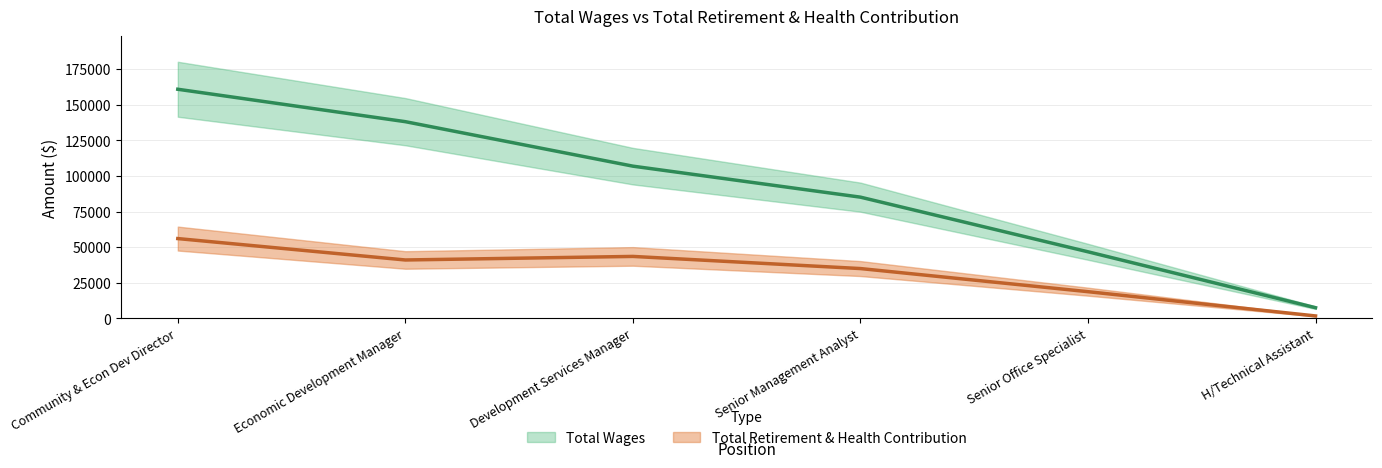

The value of Total Retirement & Health Contribution at Development Services Manager is 16750. True or false?

False